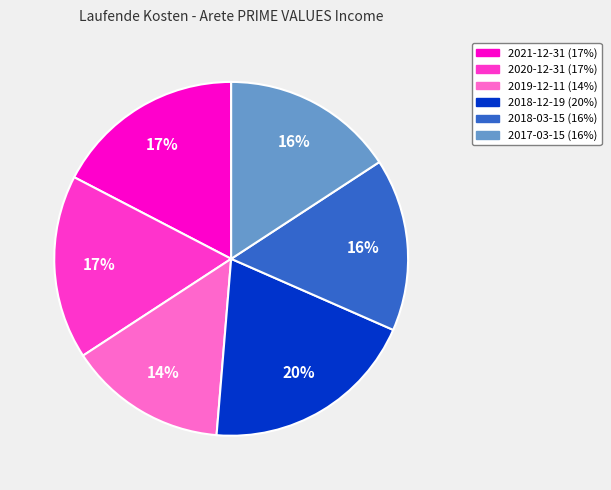

Which category has the biggest portion of the pie?

2018-12-19